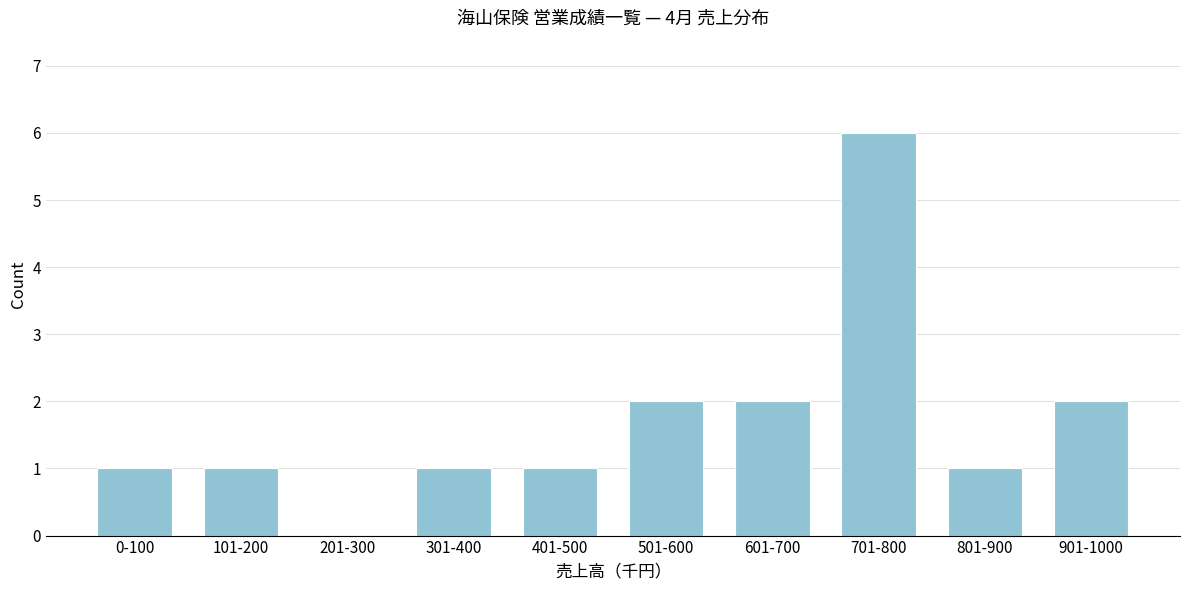

Reading right to left, list all the values displayed in this chart.

901-1000=2	801-900=1	701-800=6	601-700=2	501-600=2	401-500=1	301-400=1	201-300=0	101-200=1	0-100=1